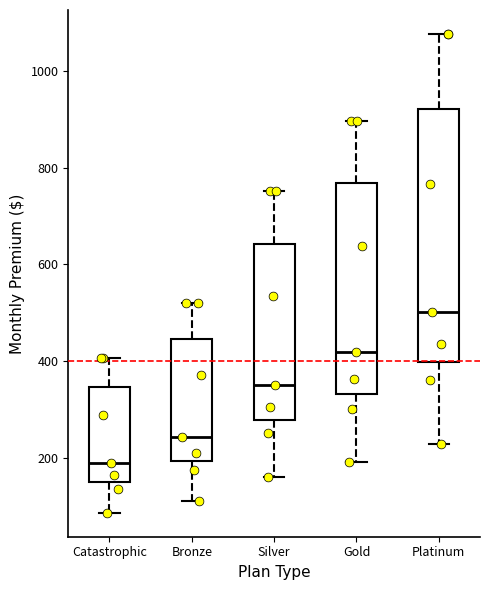

Reading left to right, read every box against the y-axis: the position of its median line, the range the box covers, and the ends of its whiskers. The values are not printed on the chart, so give them approximately, as read against the axis.

Catastrophic: median 180, box 160 to 340, whiskers 80 to 400
Bronze: median 240, box 200 to 440, whiskers 120 to 520
Silver: median 360, box 280 to 640, whiskers 160 to 760
Gold: median 420, box 340 to 760, whiskers 200 to 900
Platinum: median 500, box 400 to 920, whiskers 220 to 1080